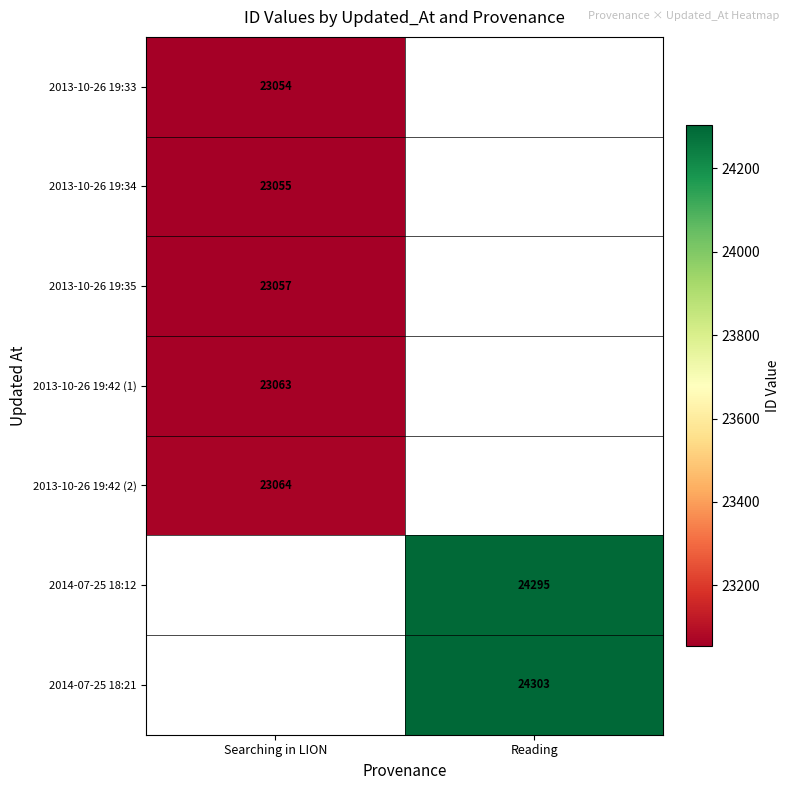

Is it true that 2013-10-26 19:33 equals 8588 at Searching in LION?

False